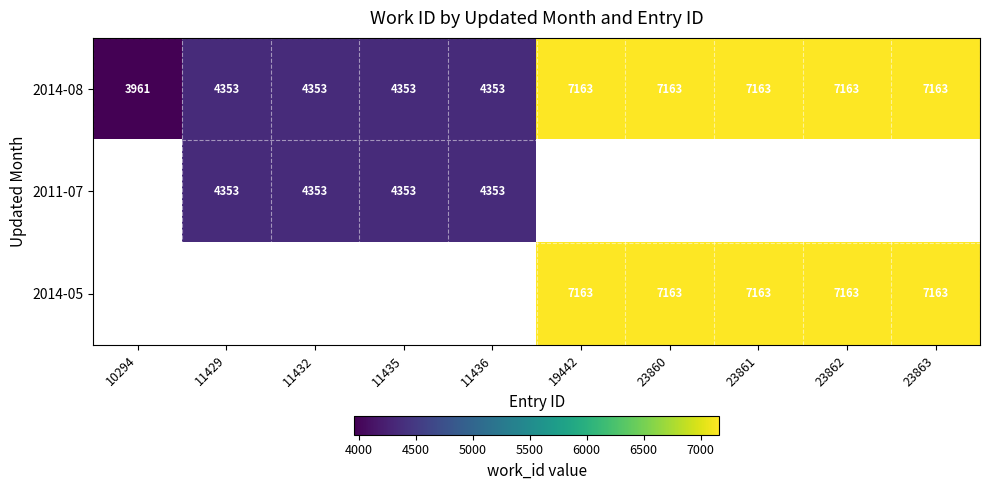

At how many categories does at least one series exceed 6869?

5